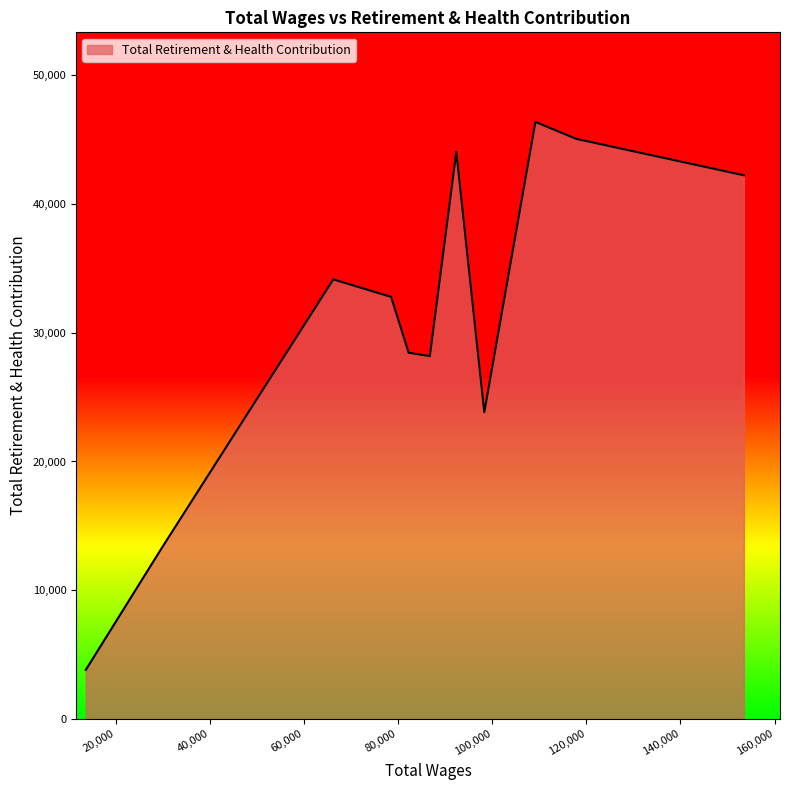

What is the minimum value shown in the chart?

3819